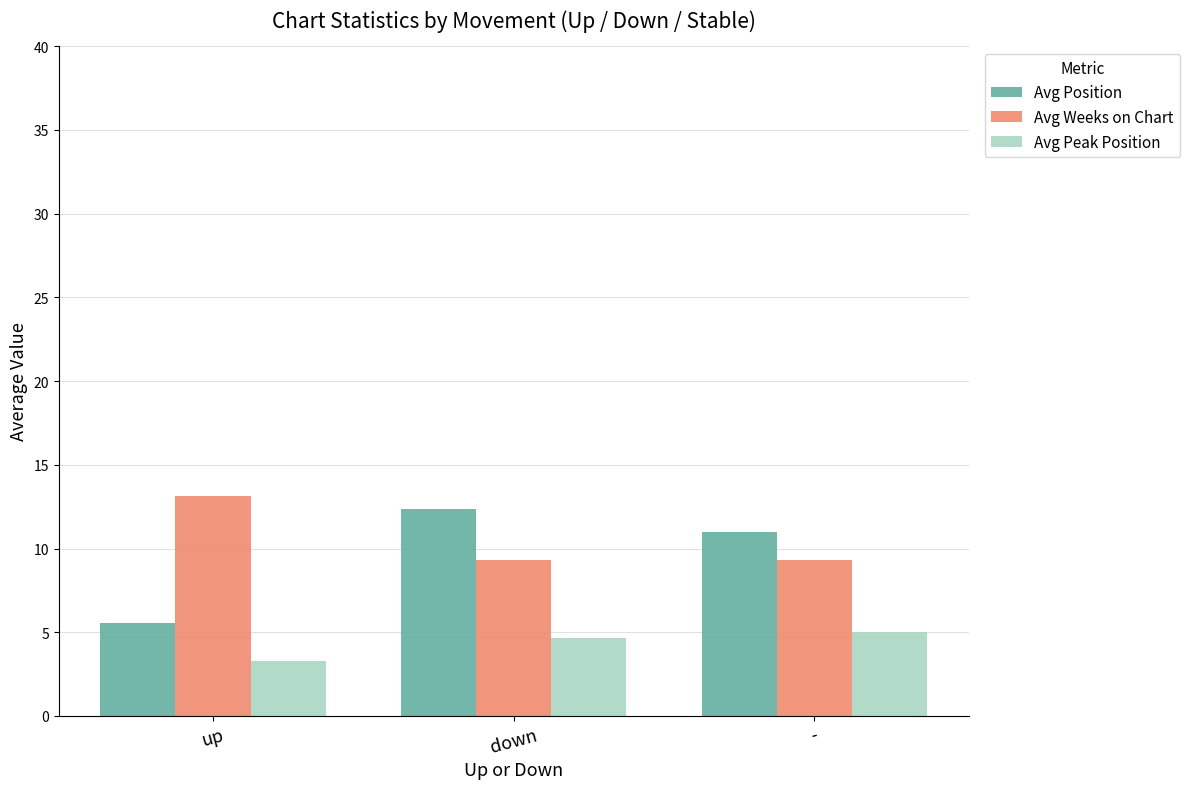

True or false: Avg Position has a value of 17.6 at -.

False